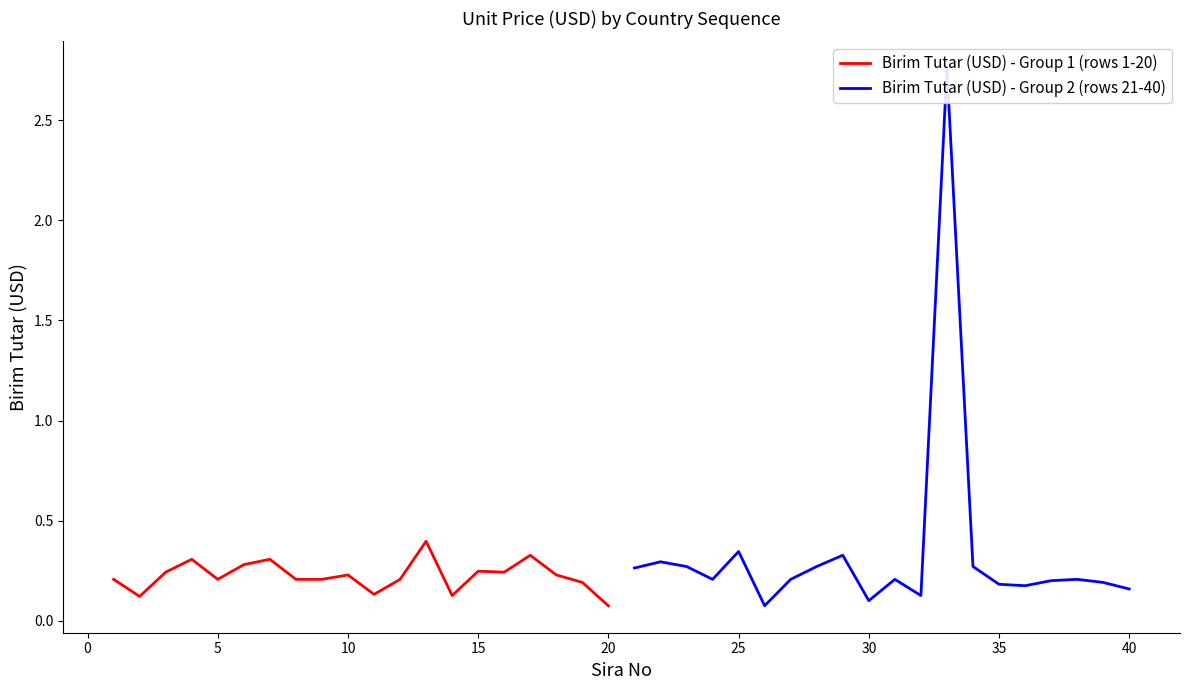

What is the maximum value for Birim Tutar (USD) - Group 1 (rows 1-20)?

0.4